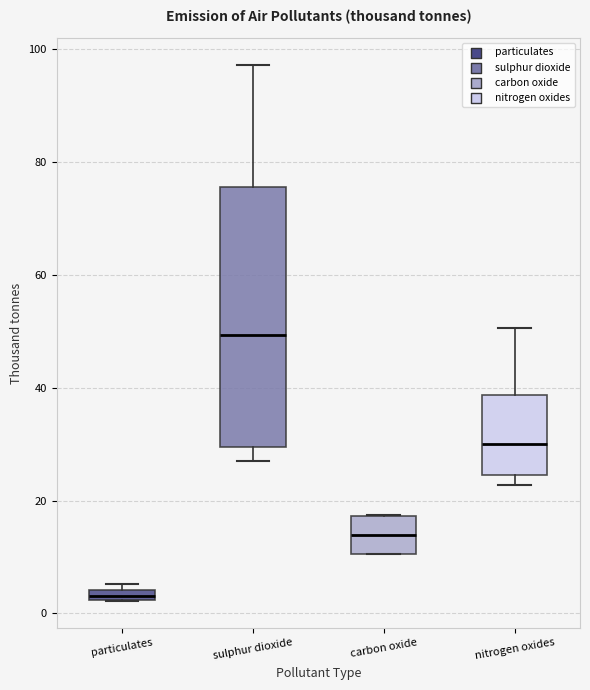

Comparing the boxes themselves (not the whiskers), which one is the tallest?

sulphur dioxide